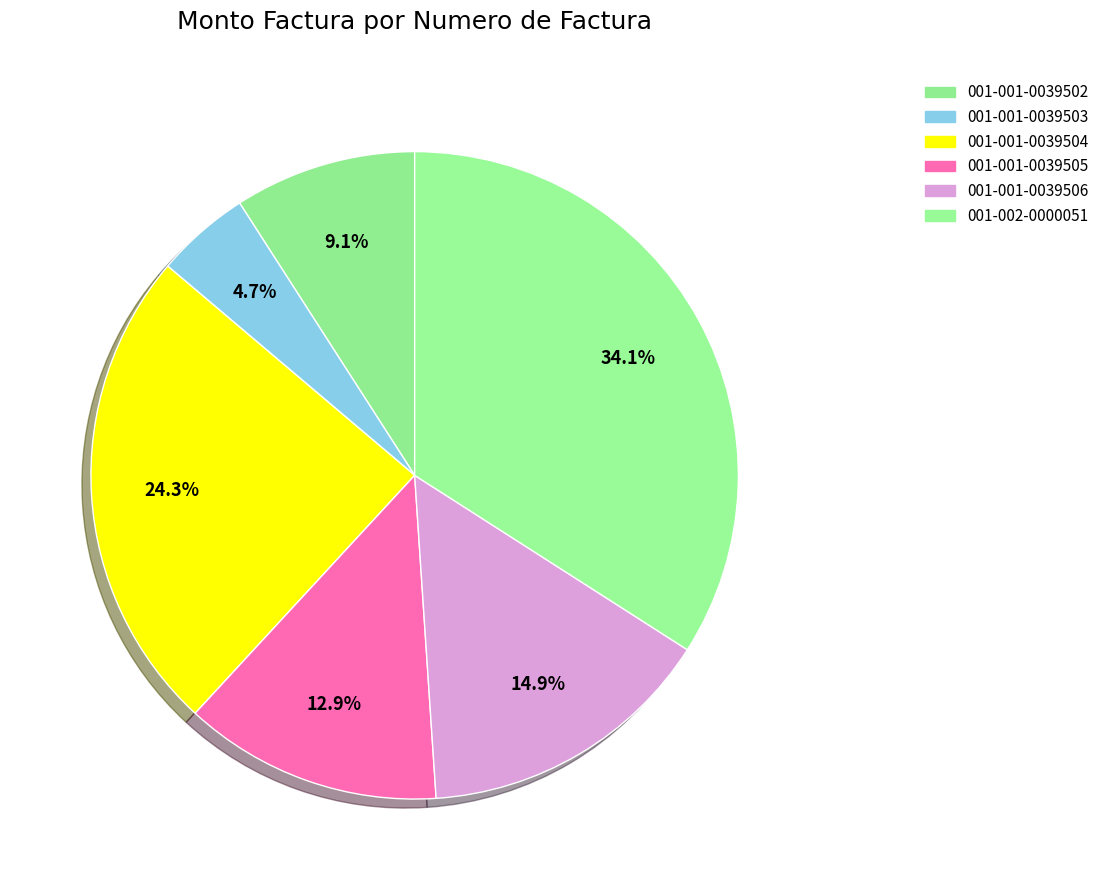

What is the largest slice in the pie chart?

001-002-0000051